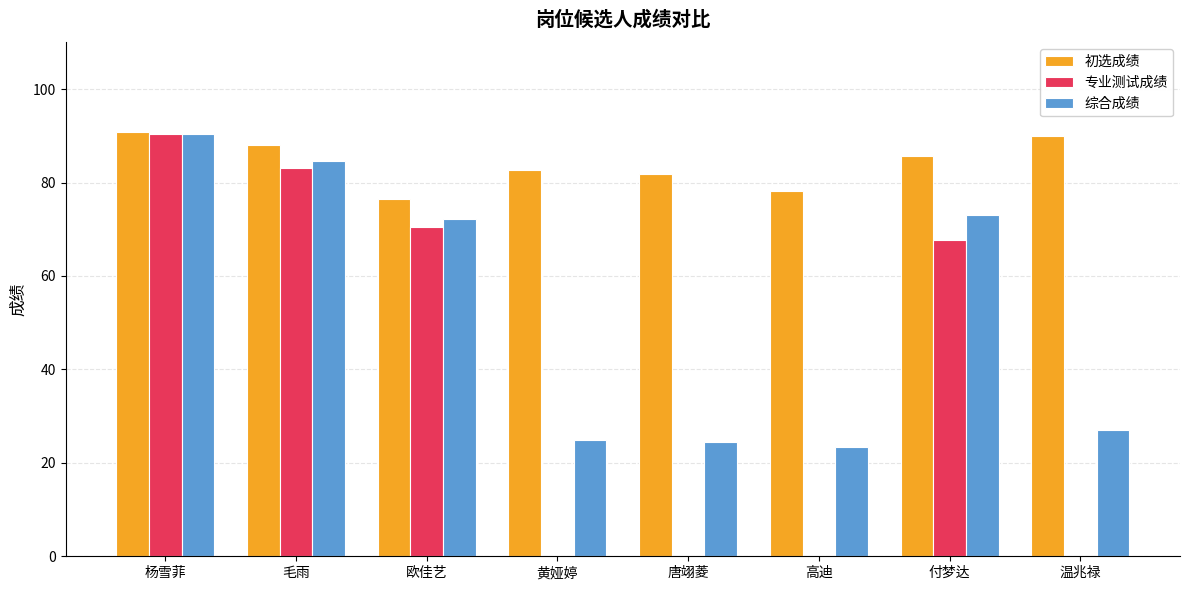

How many groups of bars are there?

8